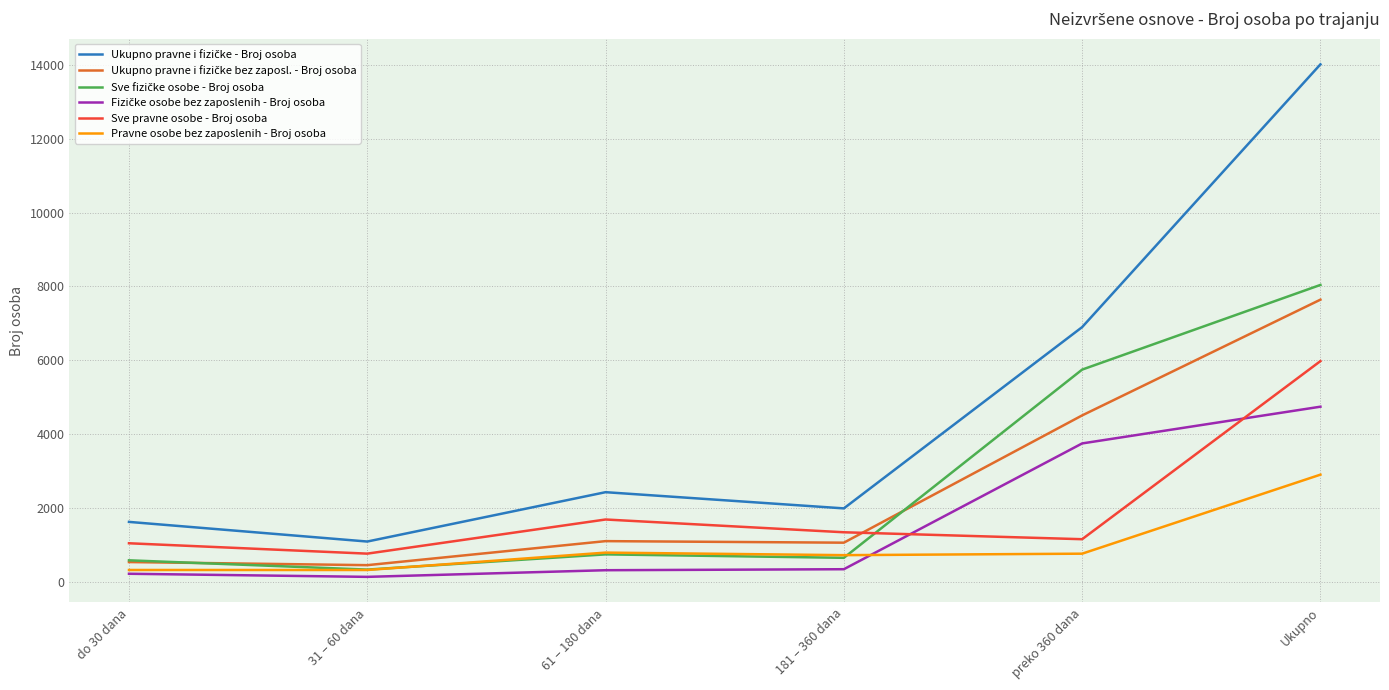

At which category is the sum across all series the highest?

Ukupno